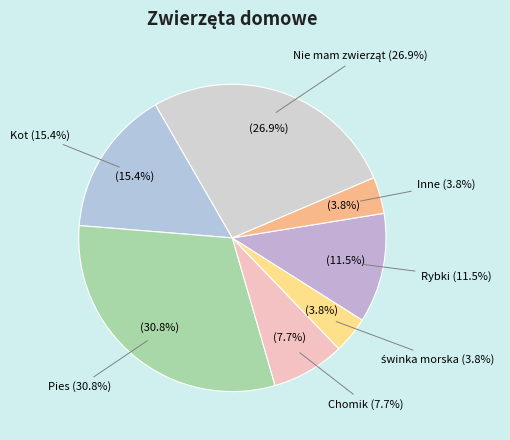

True or false: świnka morska accounts for 17% of the total.

False